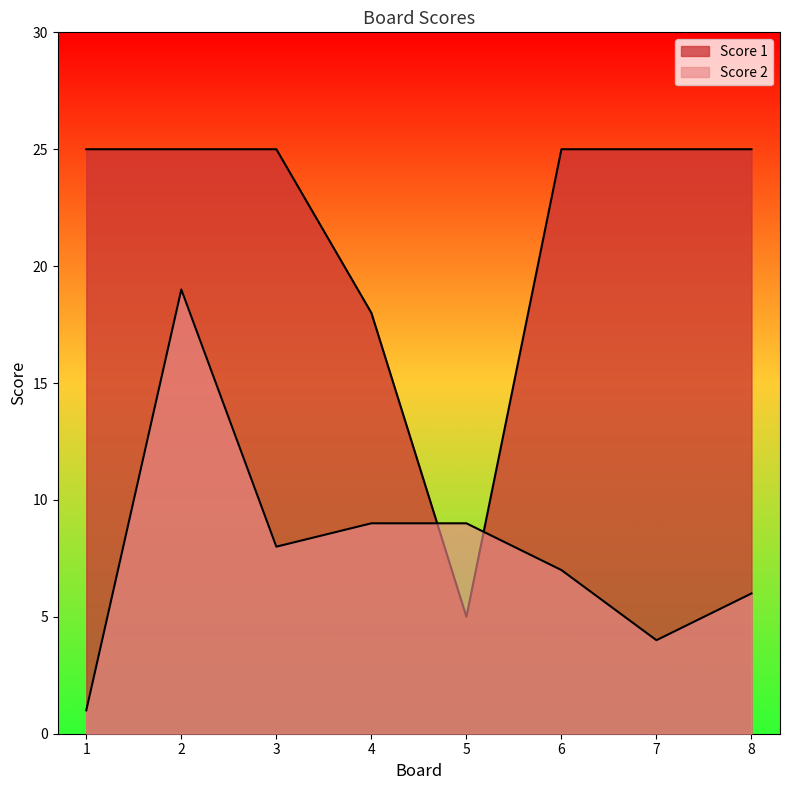

How many distinct data groups are displayed?

2